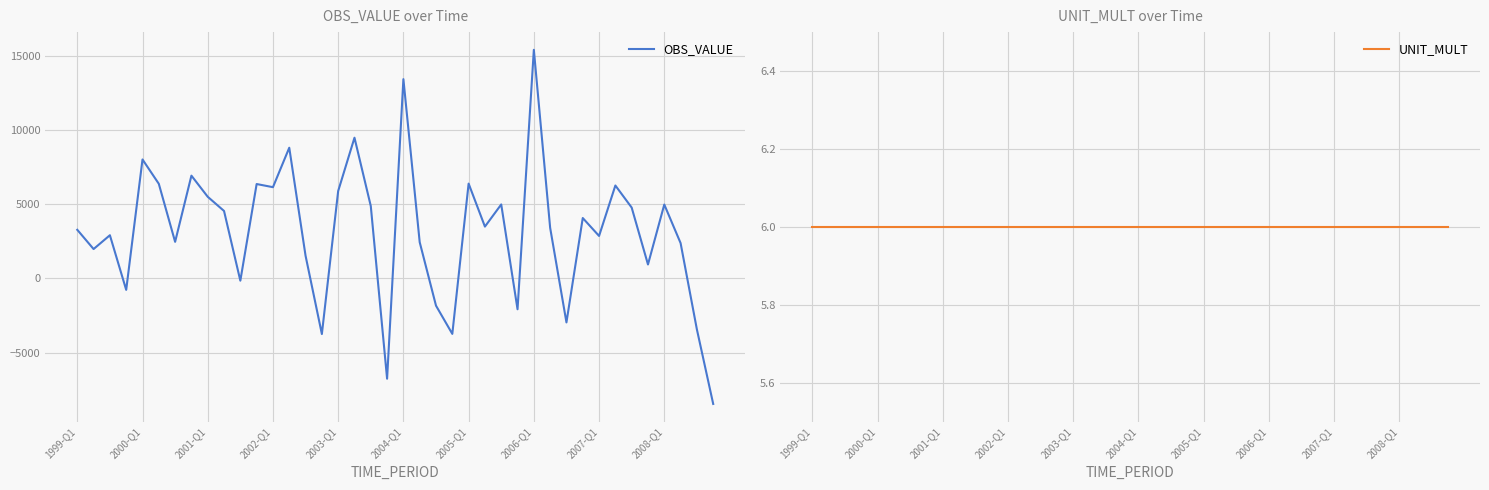

What is the smallest value displayed?

-8467.3